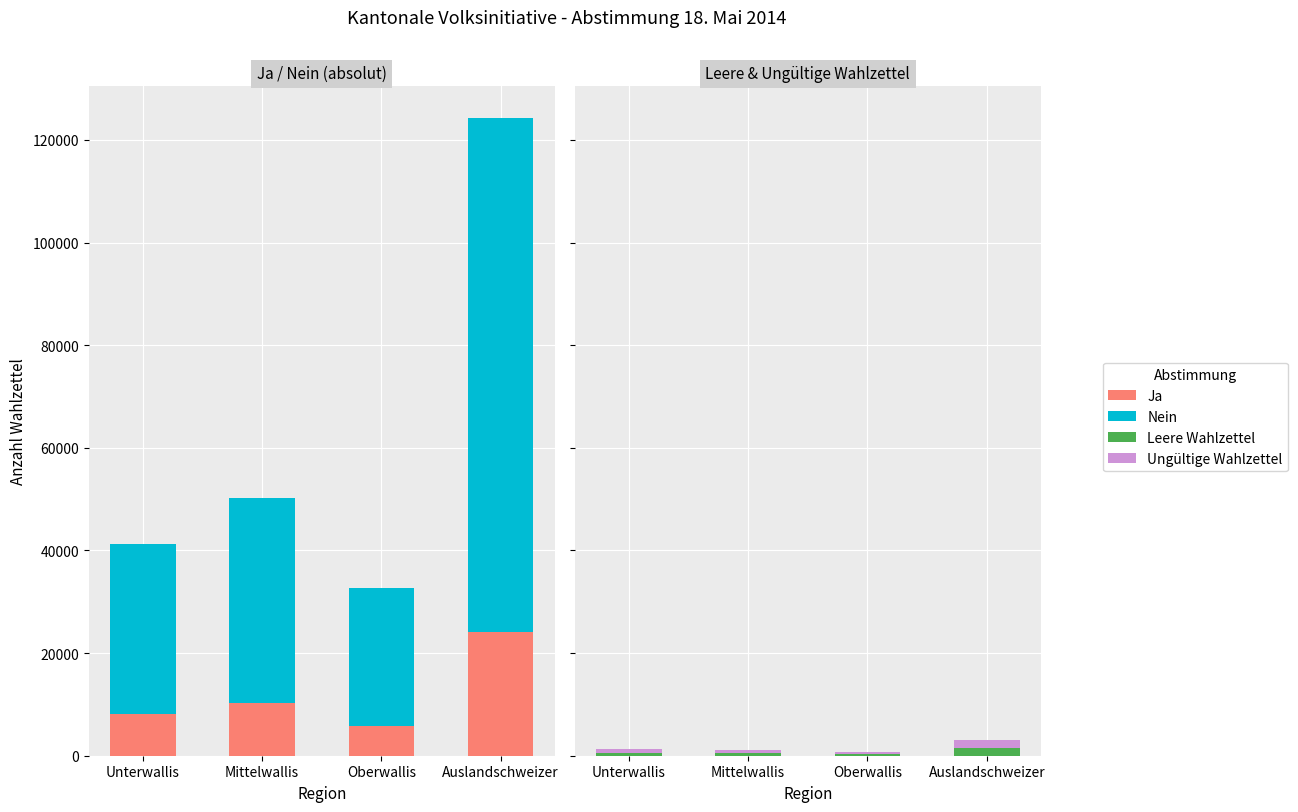

Is it true that Nein equals 33202 at Unterwallis?

True